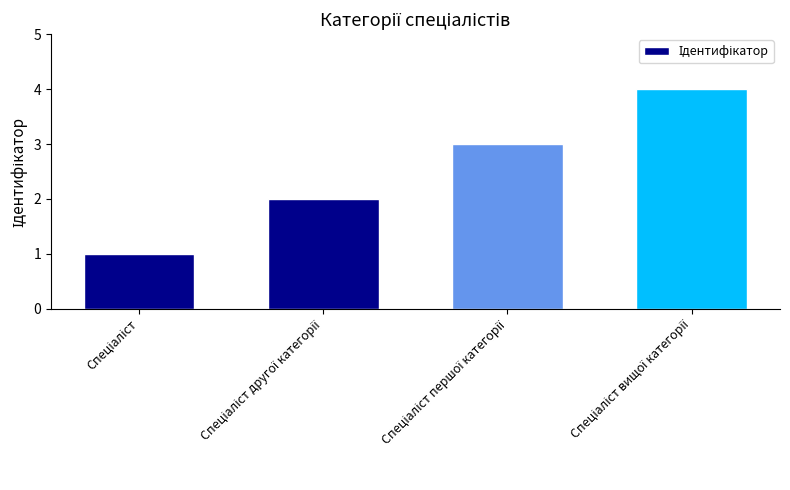

What is the difference between the maximum and minimum values?

3